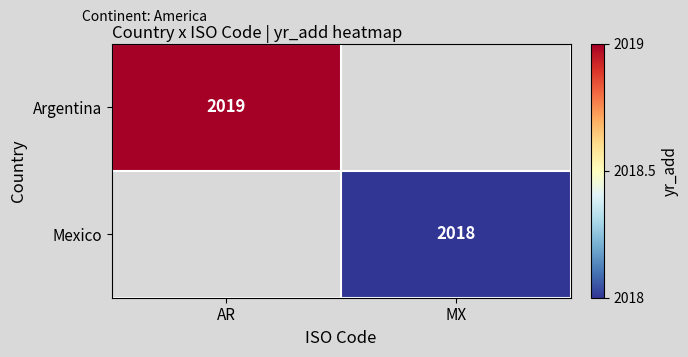

The value of Argentina at AR is 974. True or false?

False